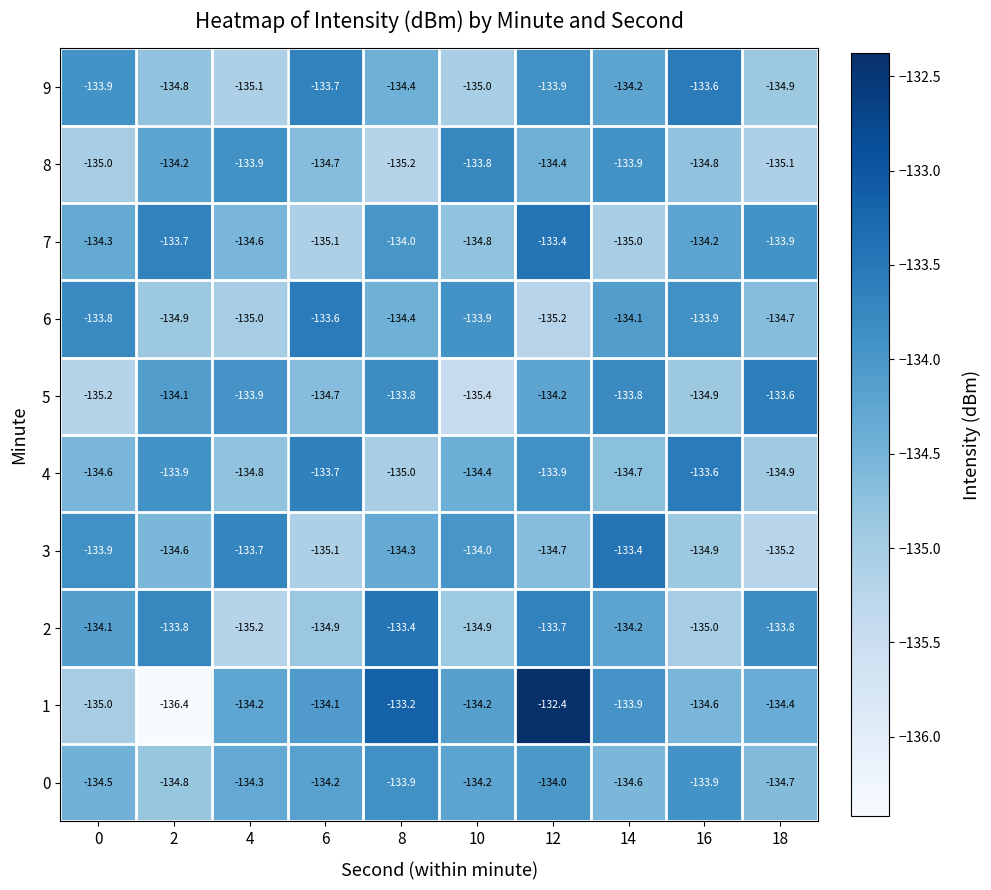

What is the smallest value displayed?

-136.4